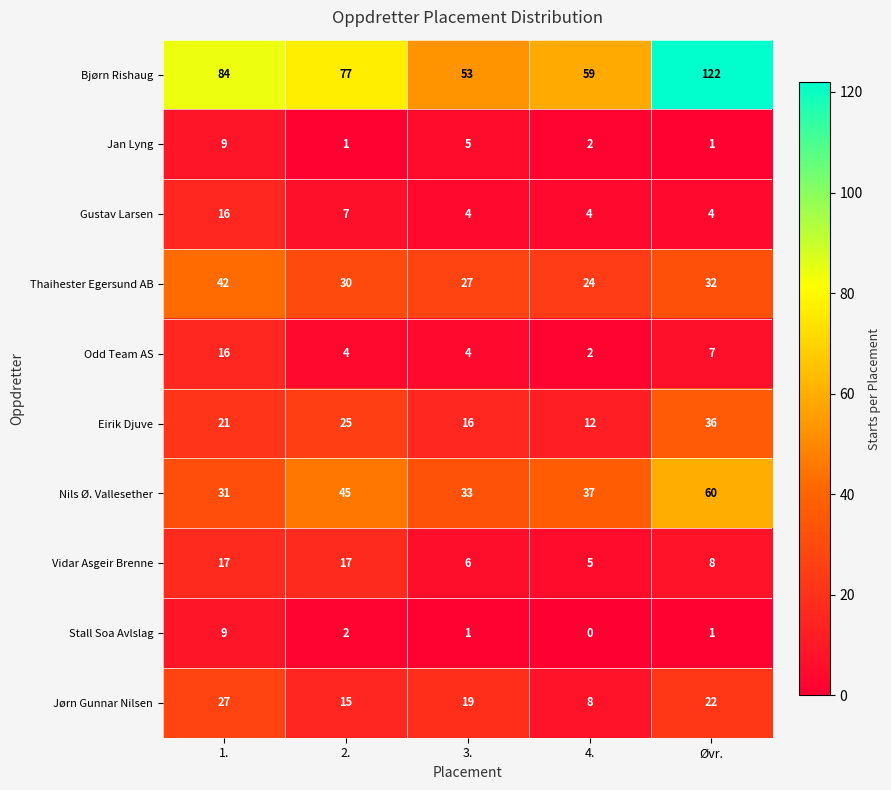

Which series changed the most between 1. and 3.?

Bjørn Rishaug